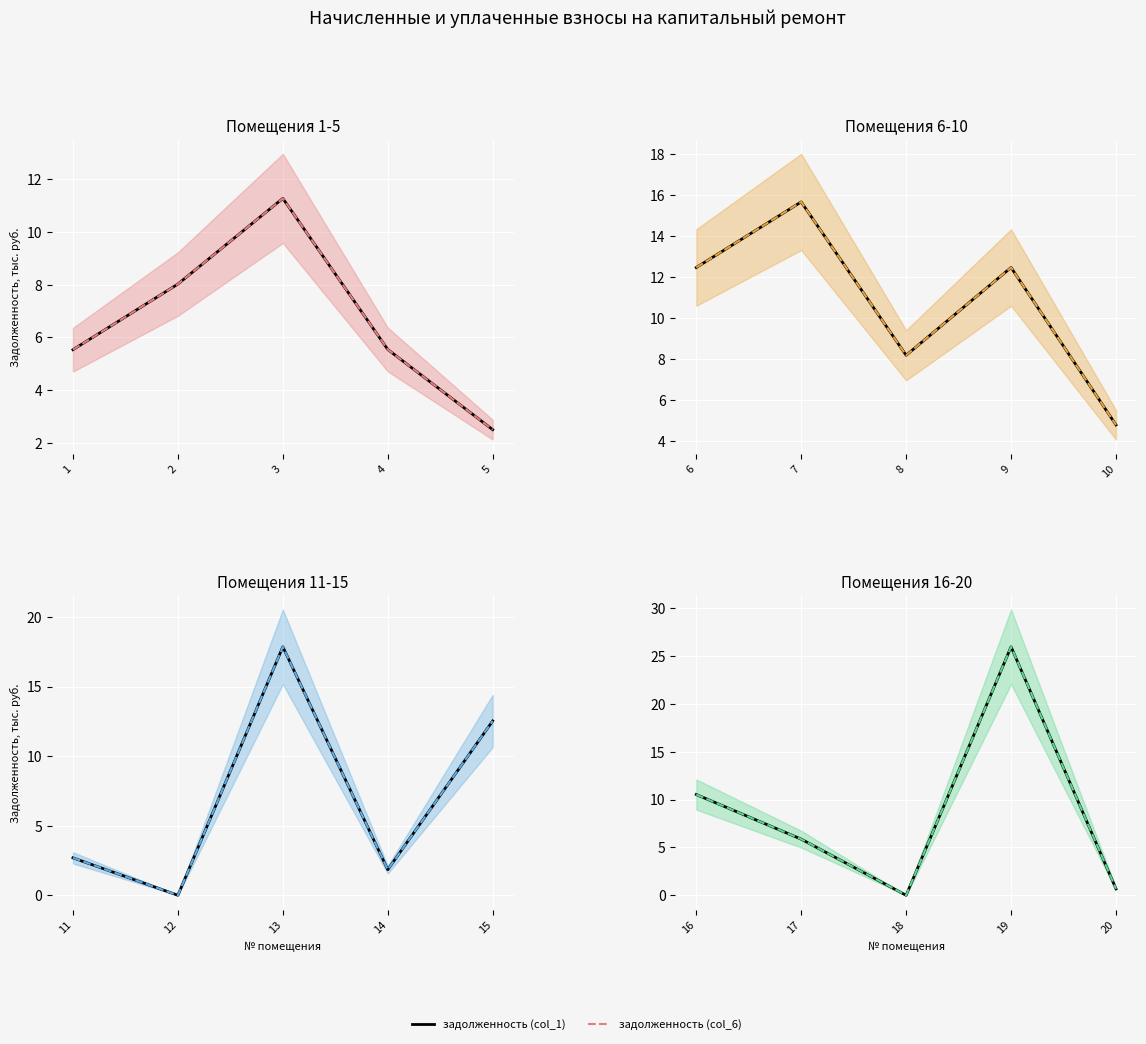

Which series has the largest range (max minus min)?

задолженность (col_1)